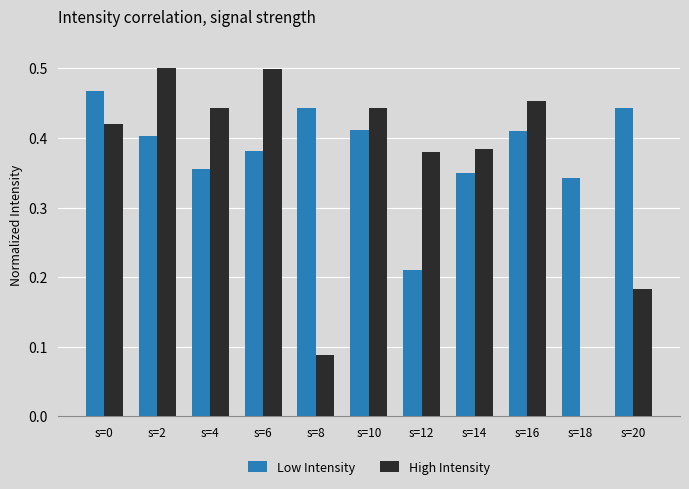

The Low Intensity series shows 0.5 at s=0. True or false?

True